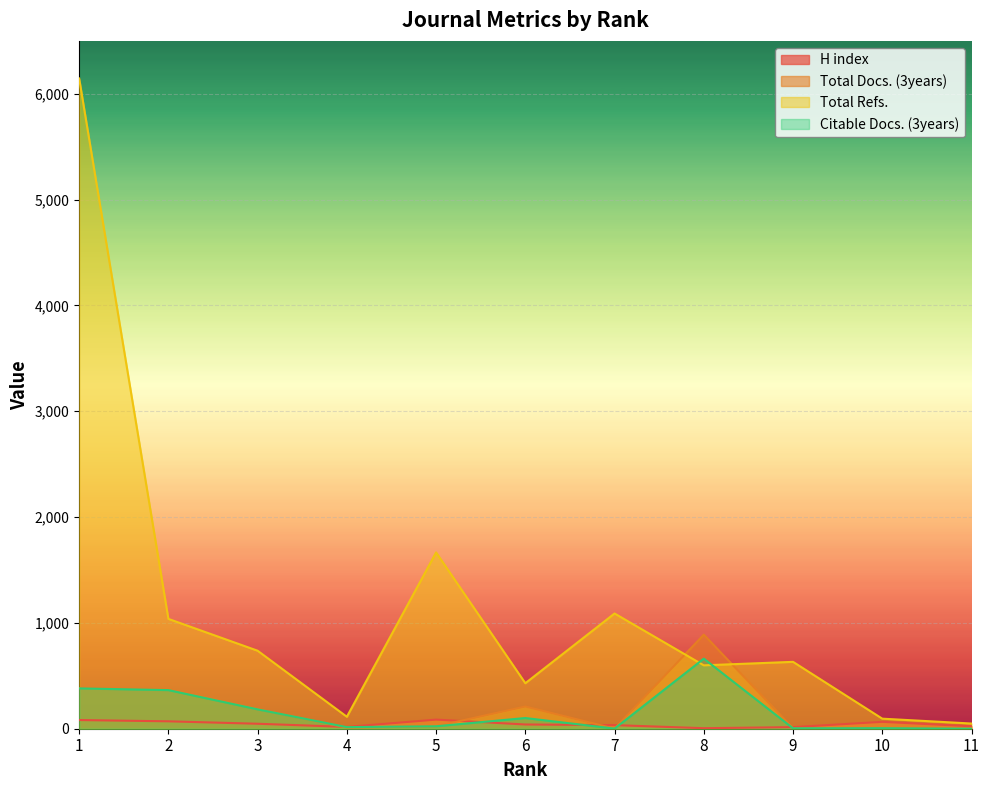

At 11, list the series in order from smallest to largest.

Total Docs. (3years), Citable Docs. (3years), H index, Total Refs.